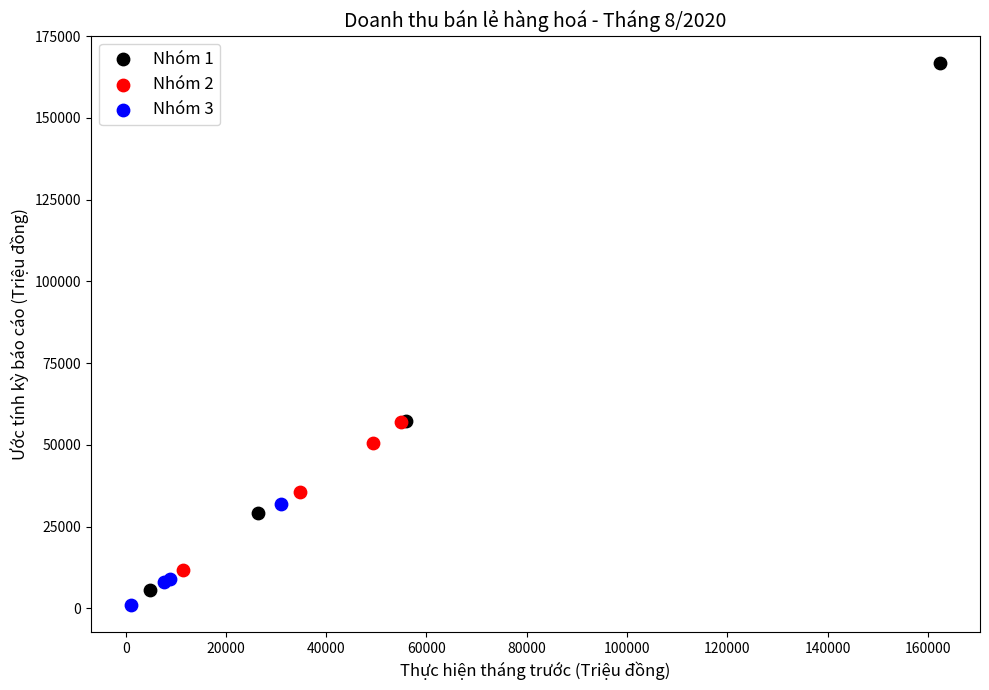

Which series contains the highest Y value?

Nhóm 1